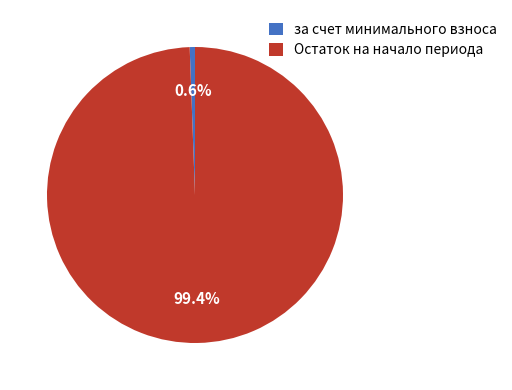

What is the smallest slice in the pie chart?

за счет минимального взноса